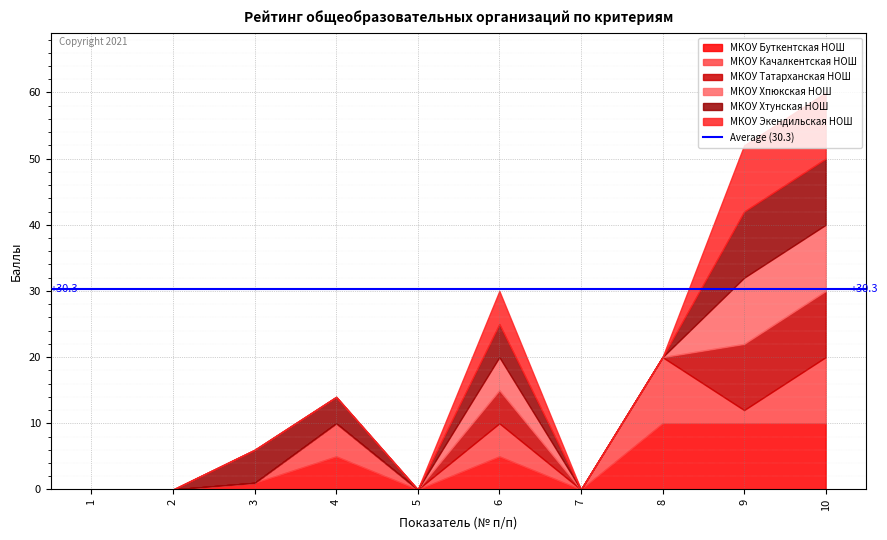

How many times do МКОУ Буткентская НОШ and МКОУ Хтунская НОШ cross each other?

1